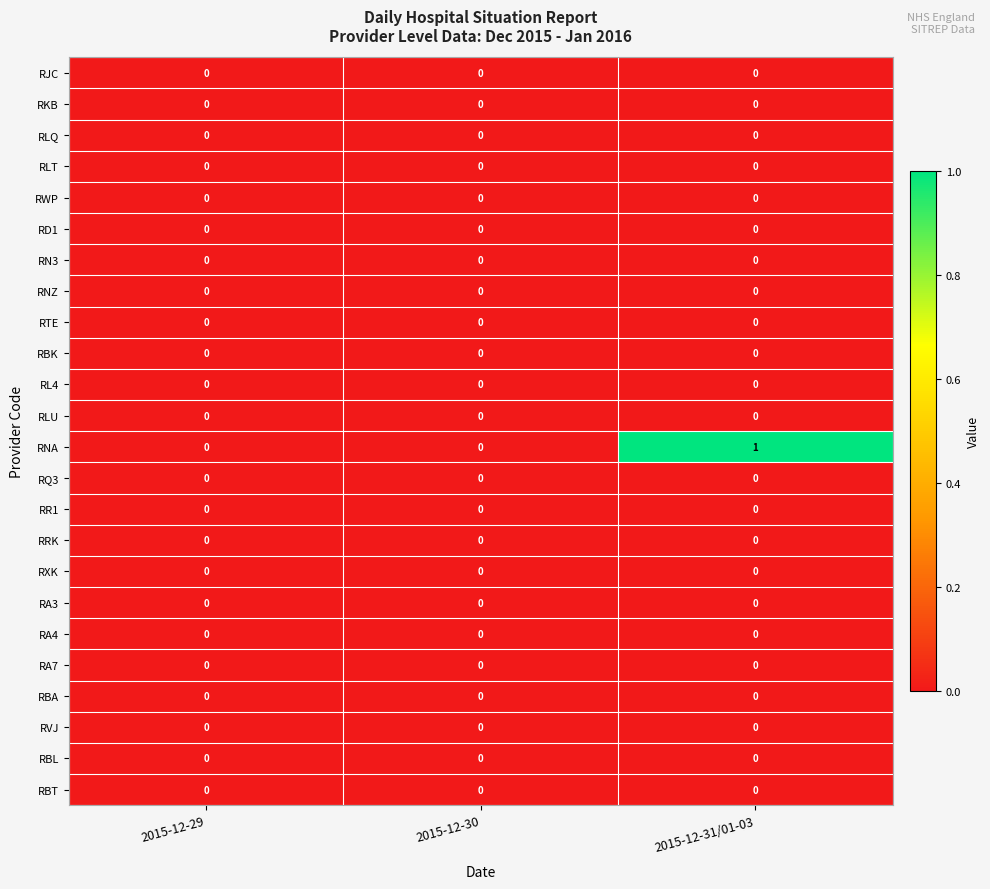

Is it true that RBA equals 0 at 2015-12-29?

True